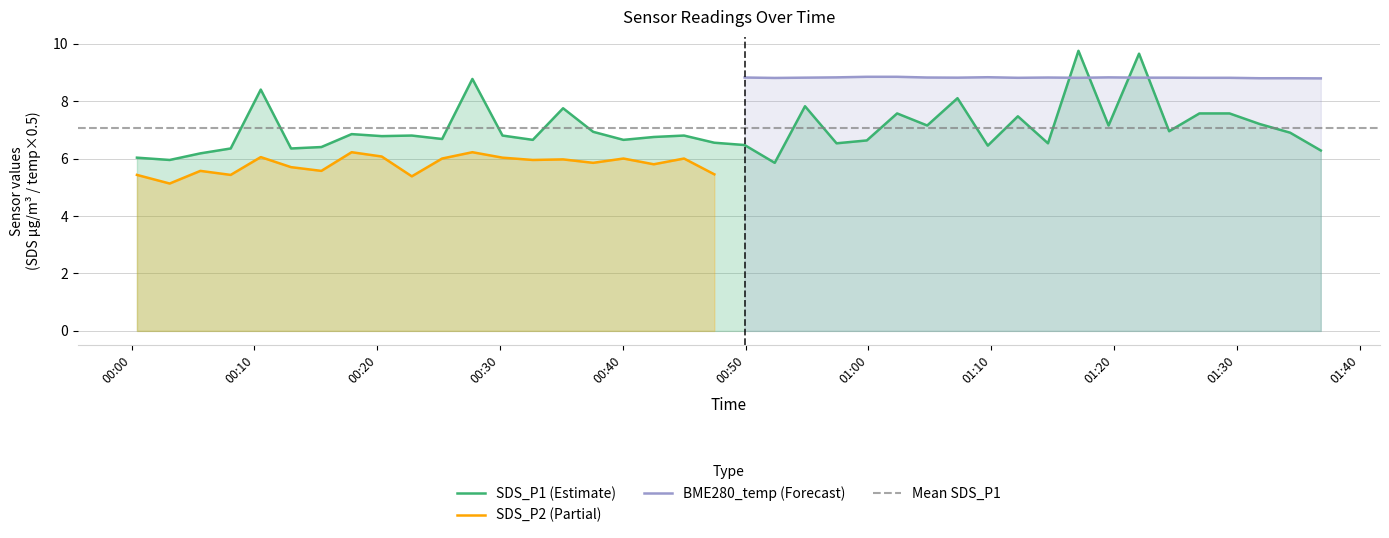

Is it true that BME280_temperature equals 17.6 at 2020/12/23 01:14:37?

True